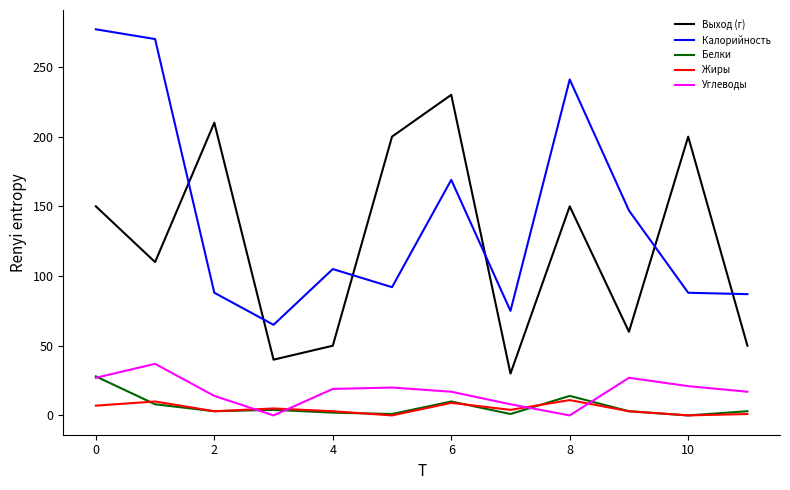

True or false: Жиры and Углеводы intersect in this chart.

True